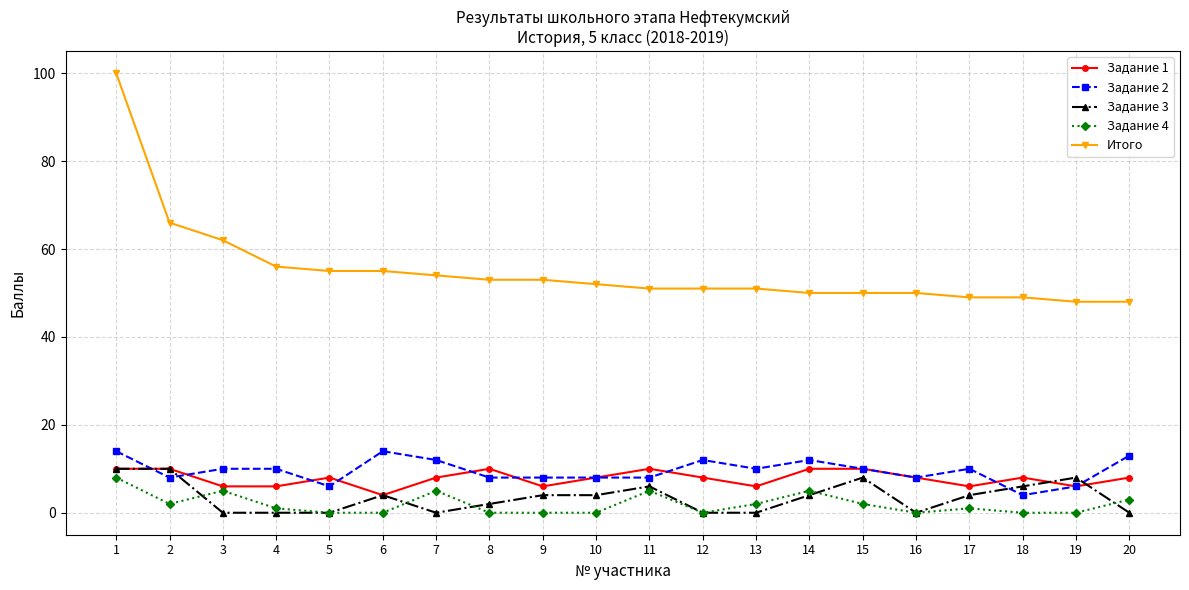

Where does the Задание 2 series first go above 10?

1